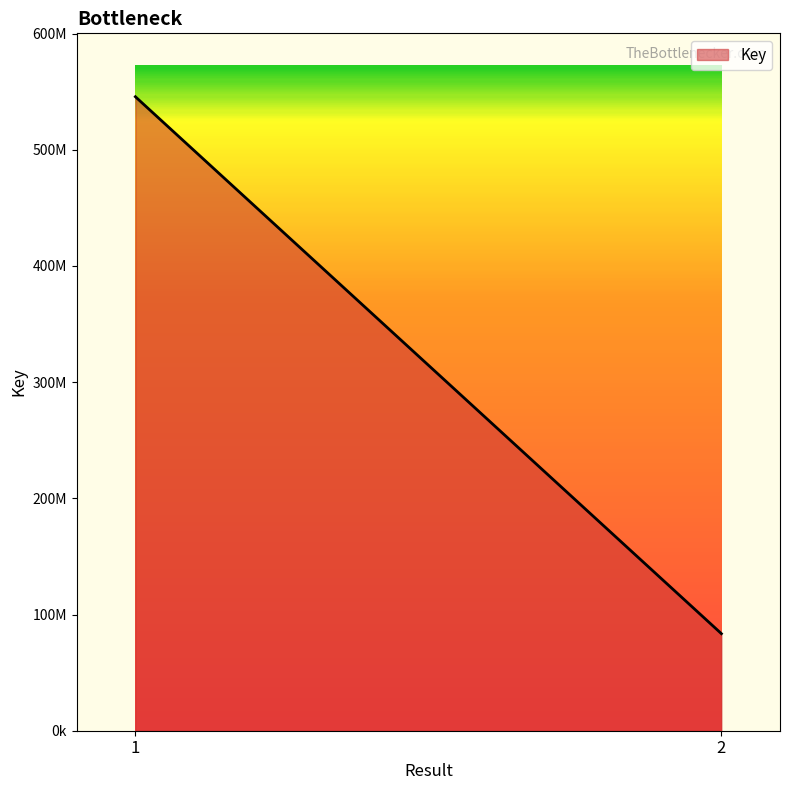

What is the smallest value displayed?

83539172